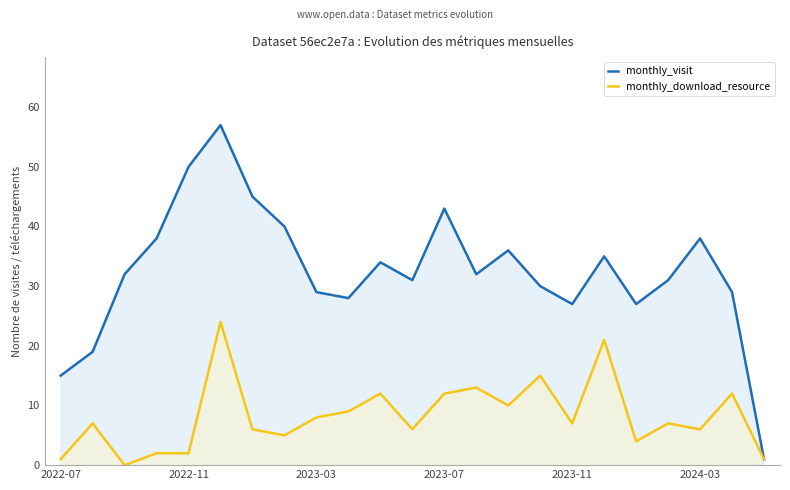

The monthly_visit series shows 43 at 2023-07. True or false?

True